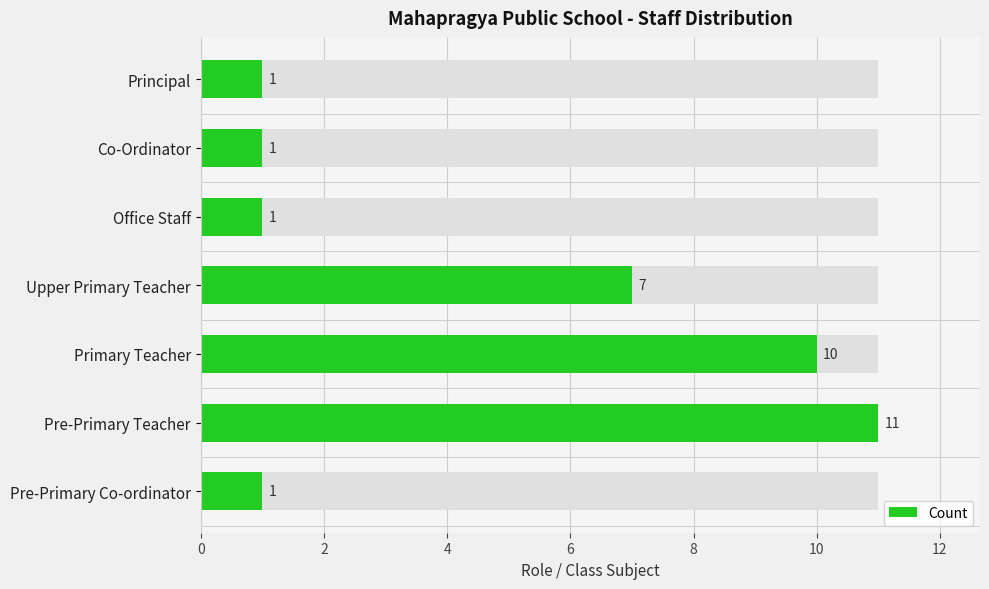

Is it true that the value at Office Staff is 1?

True